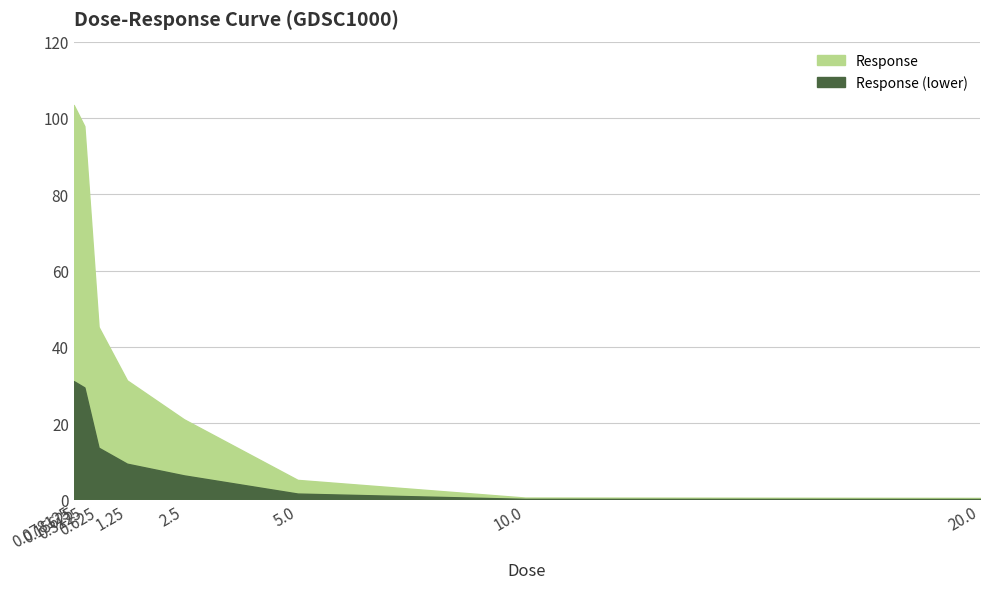

What is the difference between the maximum and minimum values?

103.0